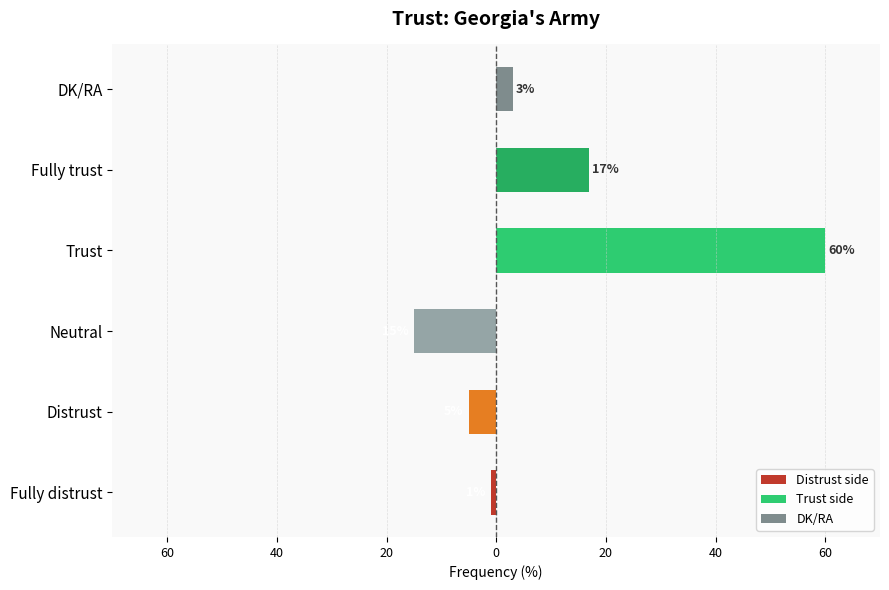

What is the average value?

17